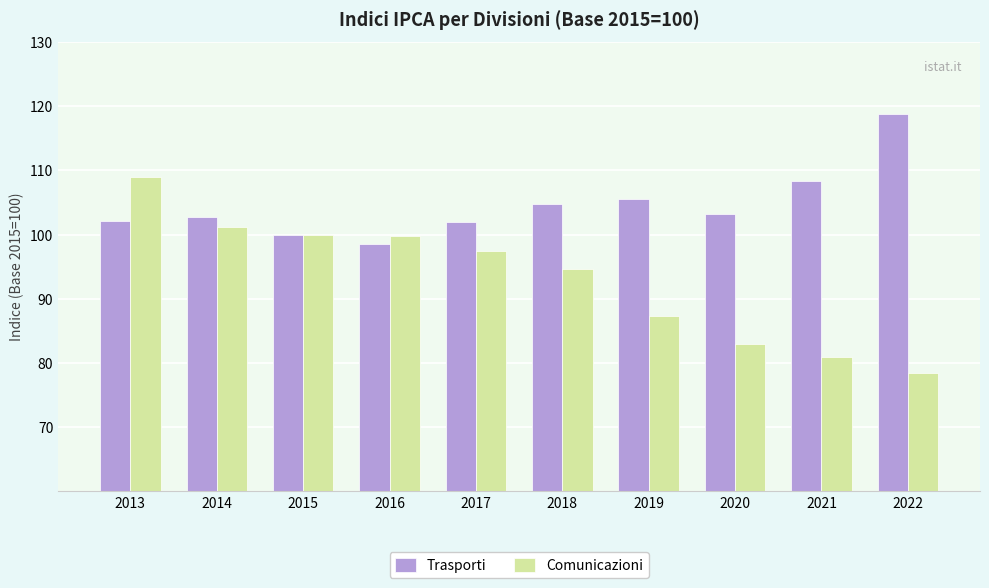

Rank the series by their average value, from highest to lowest.

Trasporti, Comunicazioni